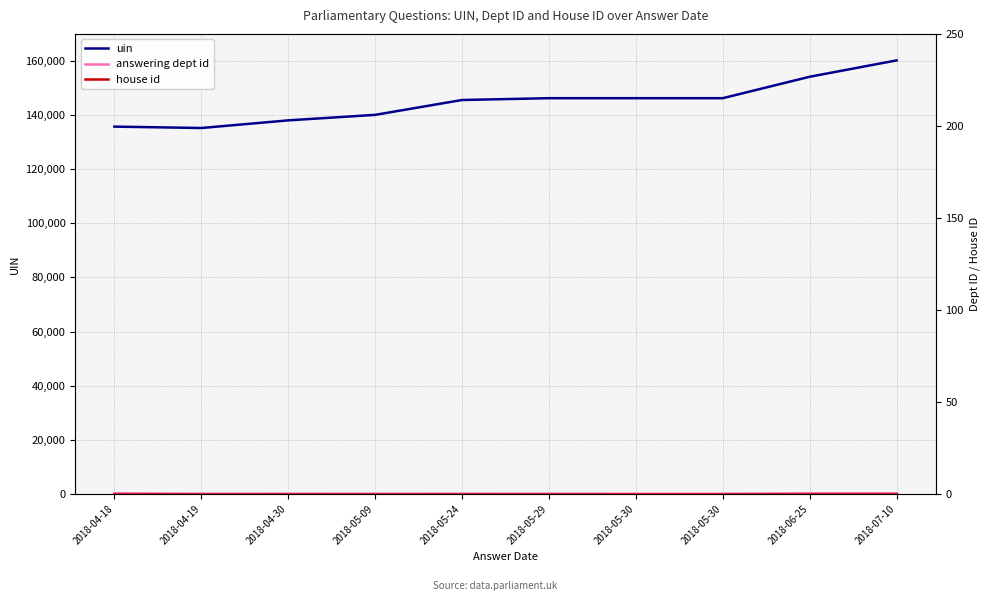

At 2018-07-10, list the series in order from smallest to largest.

house id, answering dept id, uin